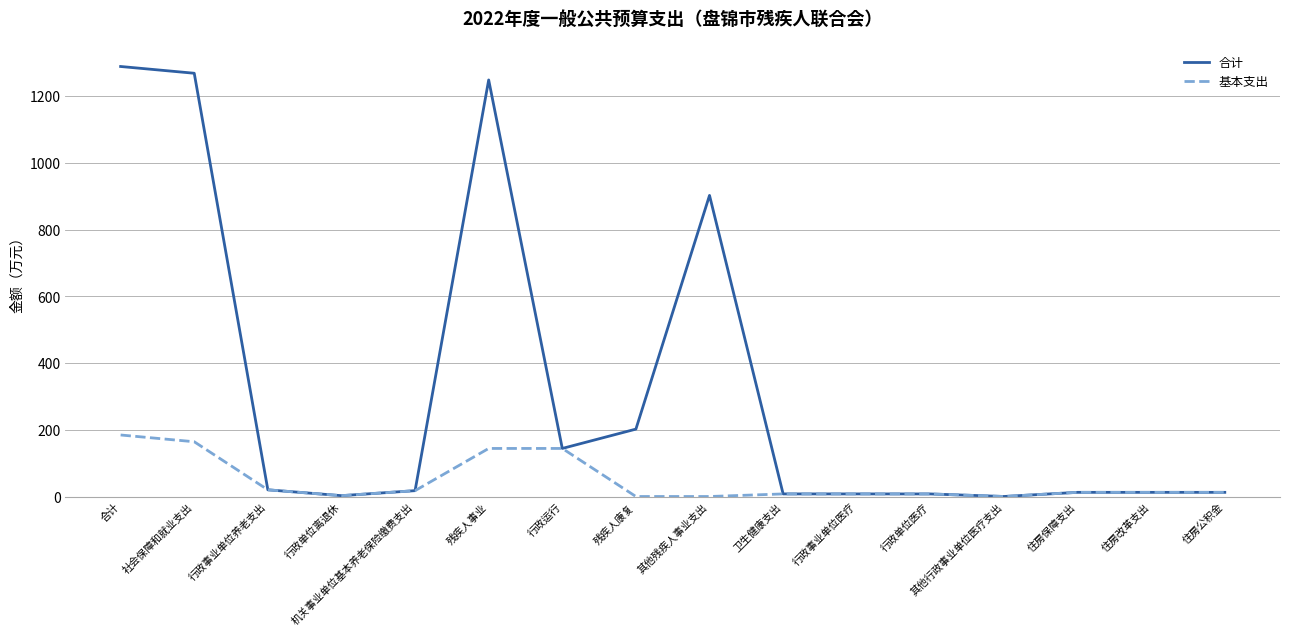

What is the total value across all series at 残疾人康复?

202.0